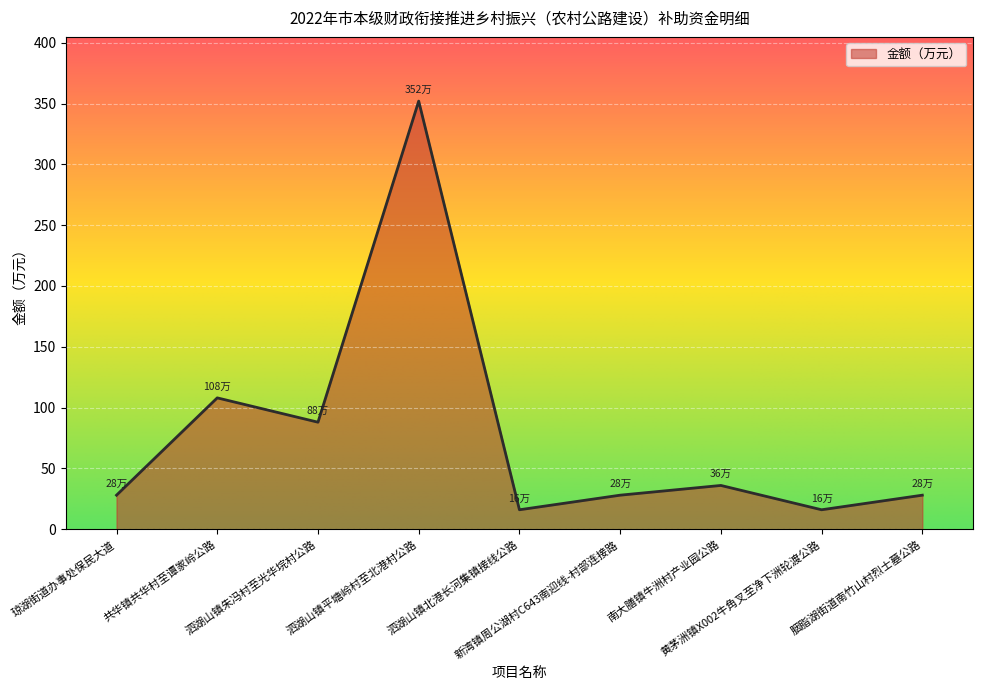

Reading right to left, what are all the values shown in this chart?

胭脂湖街道南竹山村烈士墓公路=28	黄茅洲镇X002牛角叉至净下洲轮渡公路=16	南大膳镇牛洲村产业园公路=36	新湾镇周公湖村C643南迎线-村部连接路=28	泗湖山镇北港长河集镇接线公路=16	泗湖山镇平塘岭村至北港村公路=352	泗湖山镇朱冯村至光华垸村公路=88	共华镇共华村至谭家岭公路=108	琼湖街道办事处保民大道=28